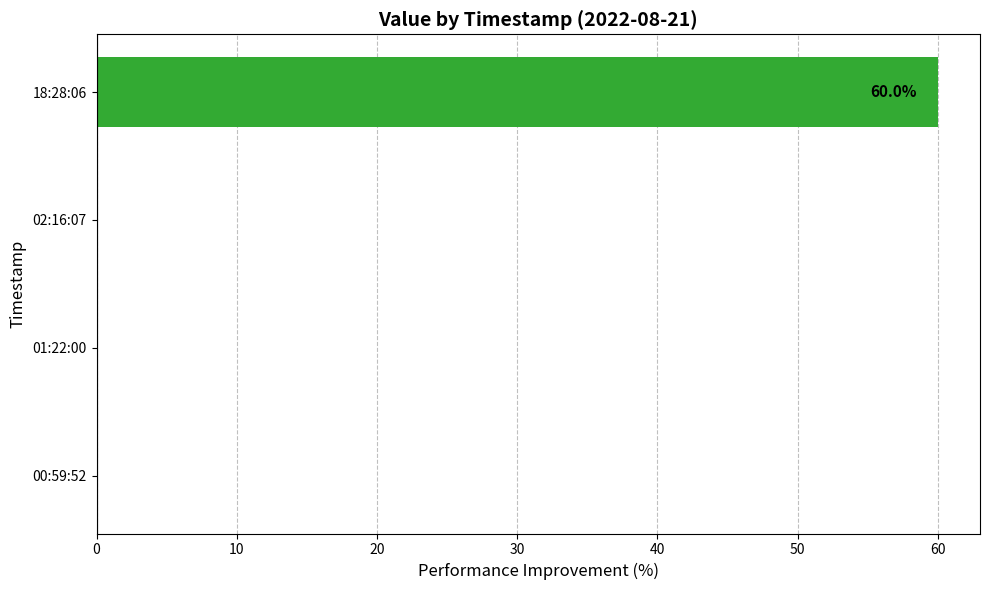

Reading top to bottom, what are all the values shown in this chart?

18:28:06=60	02:16:07=0	01:22:00=0	00:59:52=0